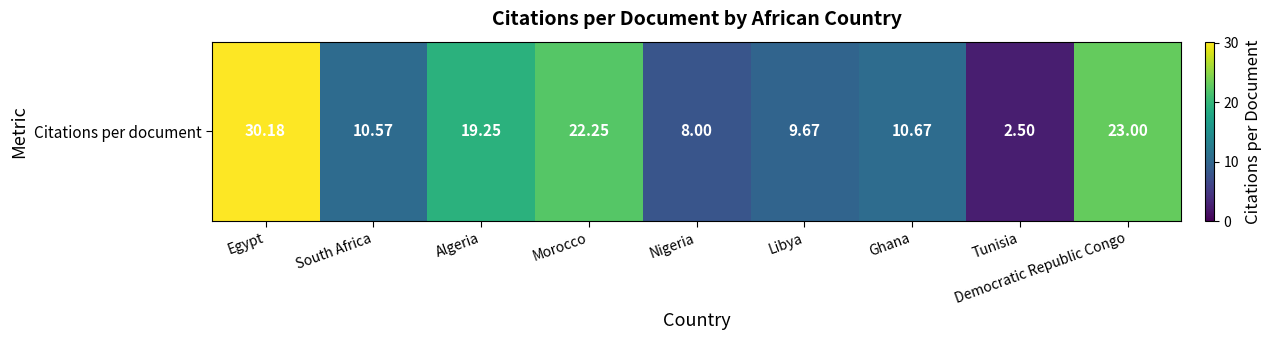

What is the sum of the values at Democratic Republic Congo and Ghana?

33.7